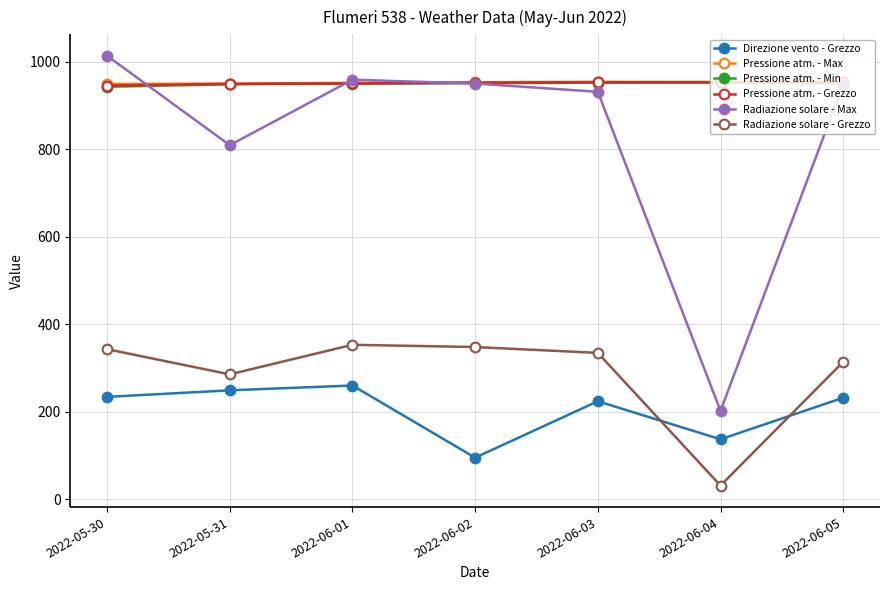

What is the smallest value displayed?

31.1